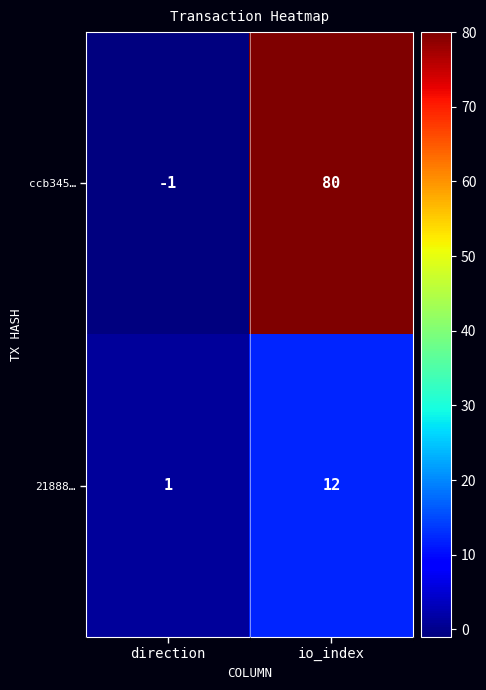

Reading right to left, transcribe all the data shown in this chart.

ccb345…: 80	-1
21888…: 12	1